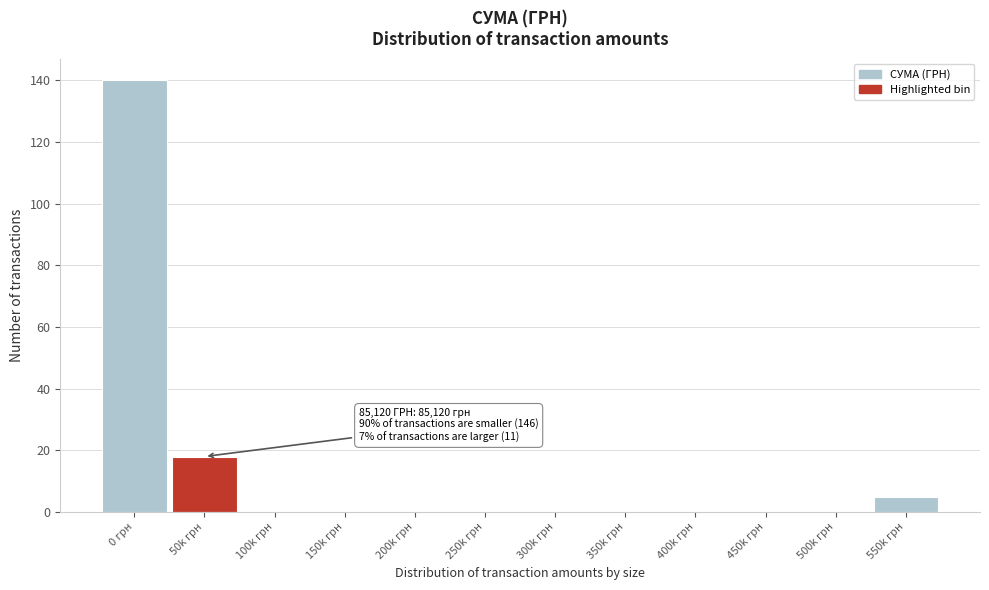

Reading right to left, what are all the values shown in this chart?

550k грн=5	500k грн=0	450k грн=0	400k грн=0	350k грн=0	300k грн=0	250k грн=0	200k грн=0	150k грн=0	100k грн=0	50k грн=18	0 грн=140